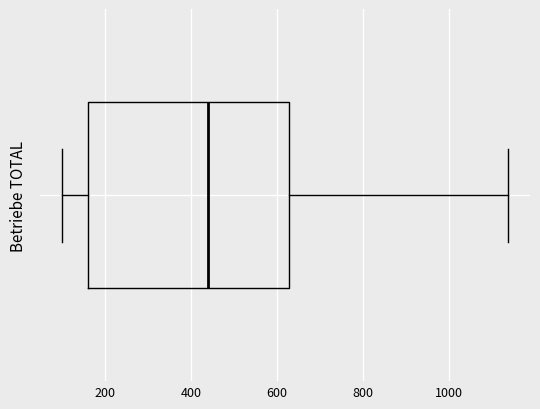

Transcribe this box plot: give where the median line is, the range the box spans, and where the two whiskers end, as read against the x-axis. The values are not printed on the chart, so give them approximately, as read against the axis.

median 440, box 160 to 620, whiskers 100 to 1140